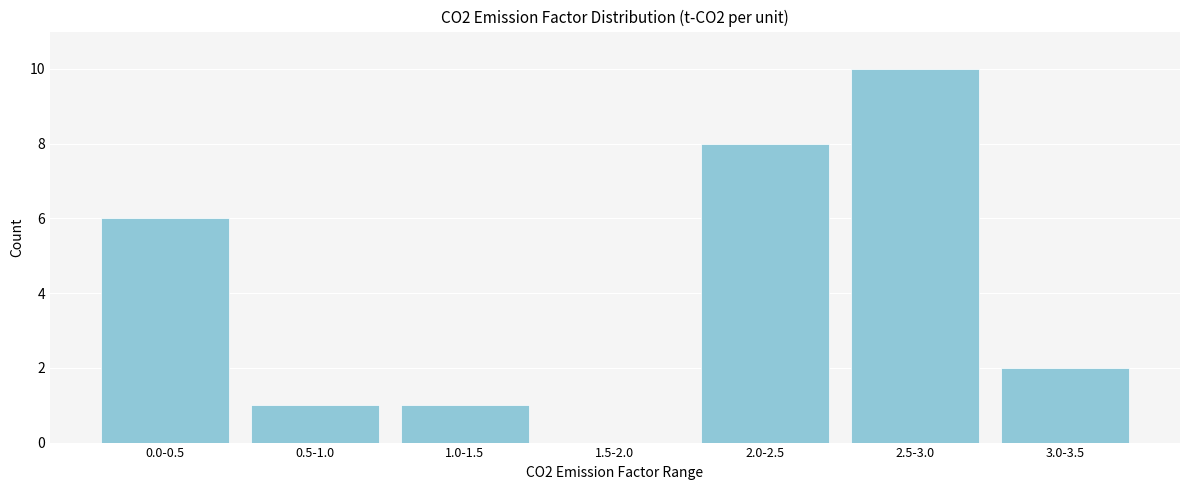

Reading right to left, what are all the values shown in this chart?

3.0-3.5=2	2.5-3.0=10	2.0-2.5=8	1.5-2.0=0	1.0-1.5=1	0.5-1.0=1	0.0-0.5=6